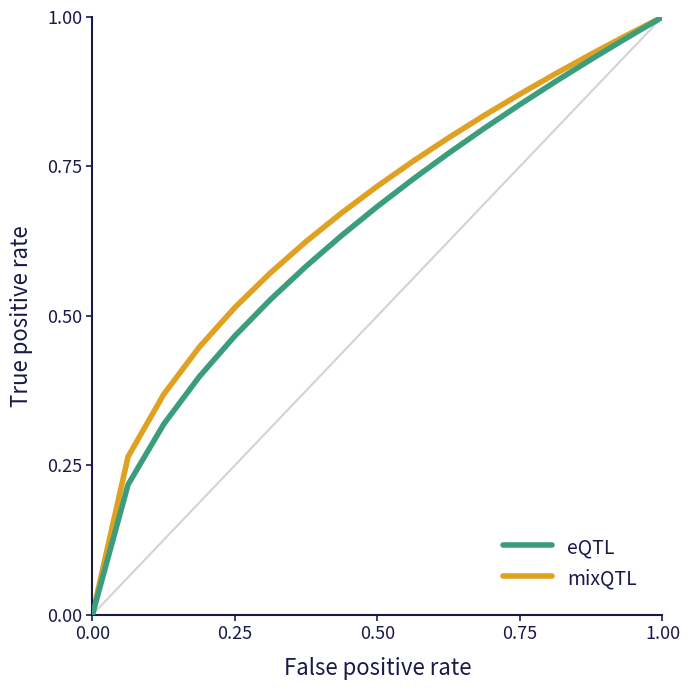

What are all the series names shown in the legend?

eQTL, mixQTL